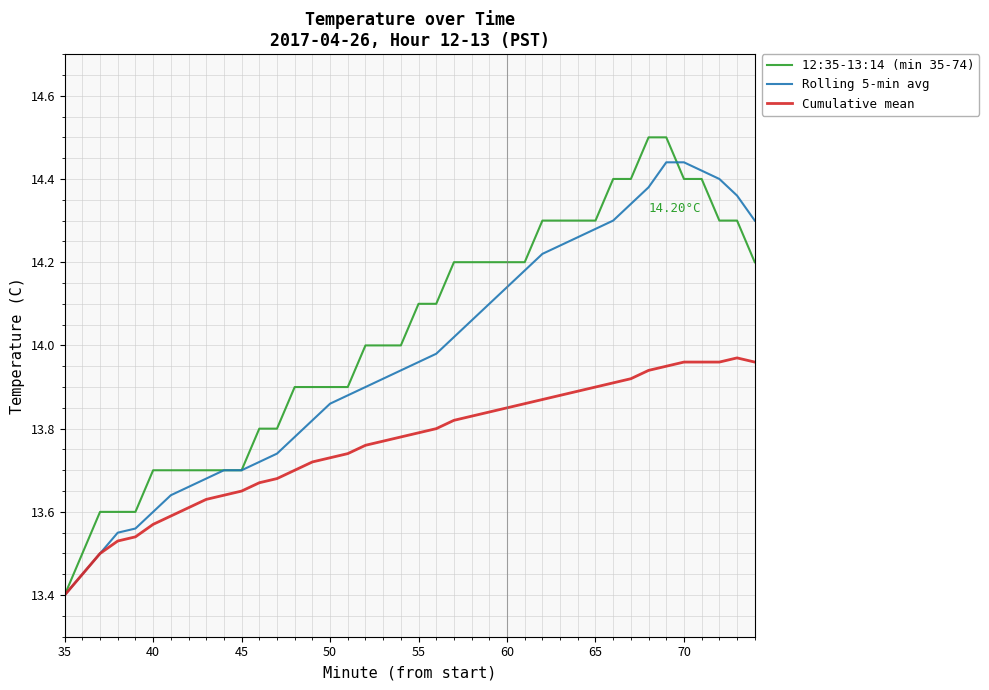

Rank the series by their average value, from lowest to highest.

Cumulative mean, Rolling 5-min avg, 12:35-13:14 (min 35-74)